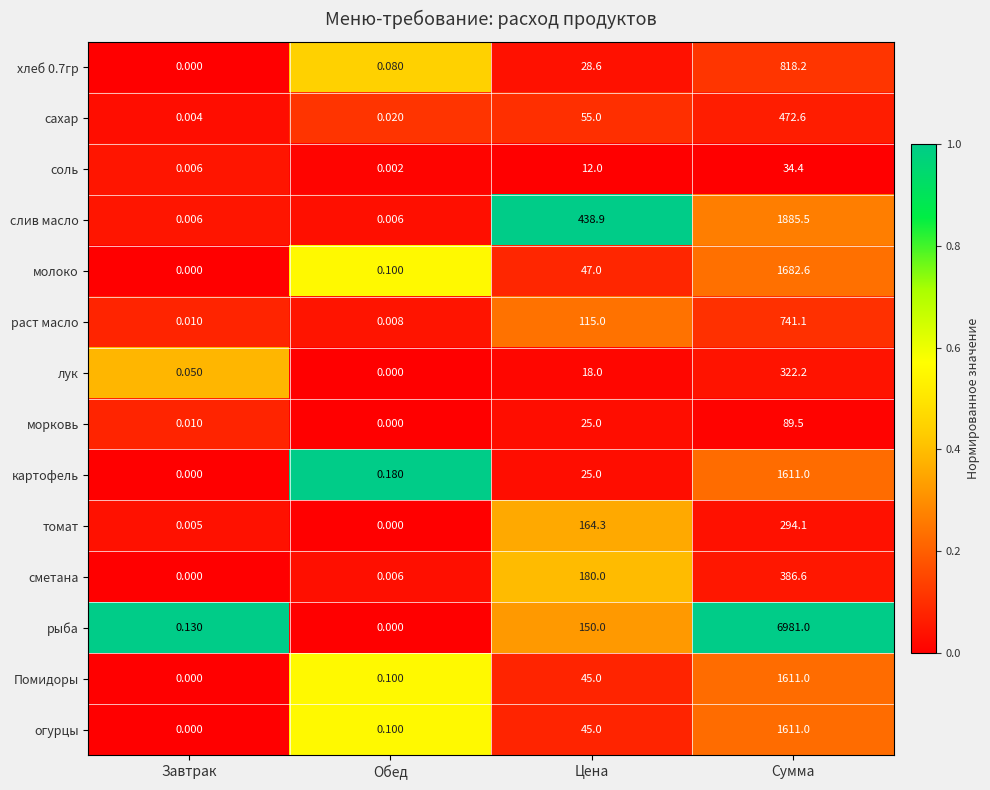

Which label corresponds to the largest value in the chart?

Сумма